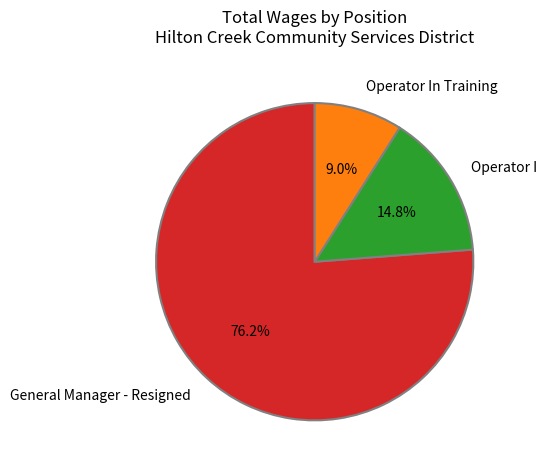

To the nearest percent, what is the average slice percentage?

33%